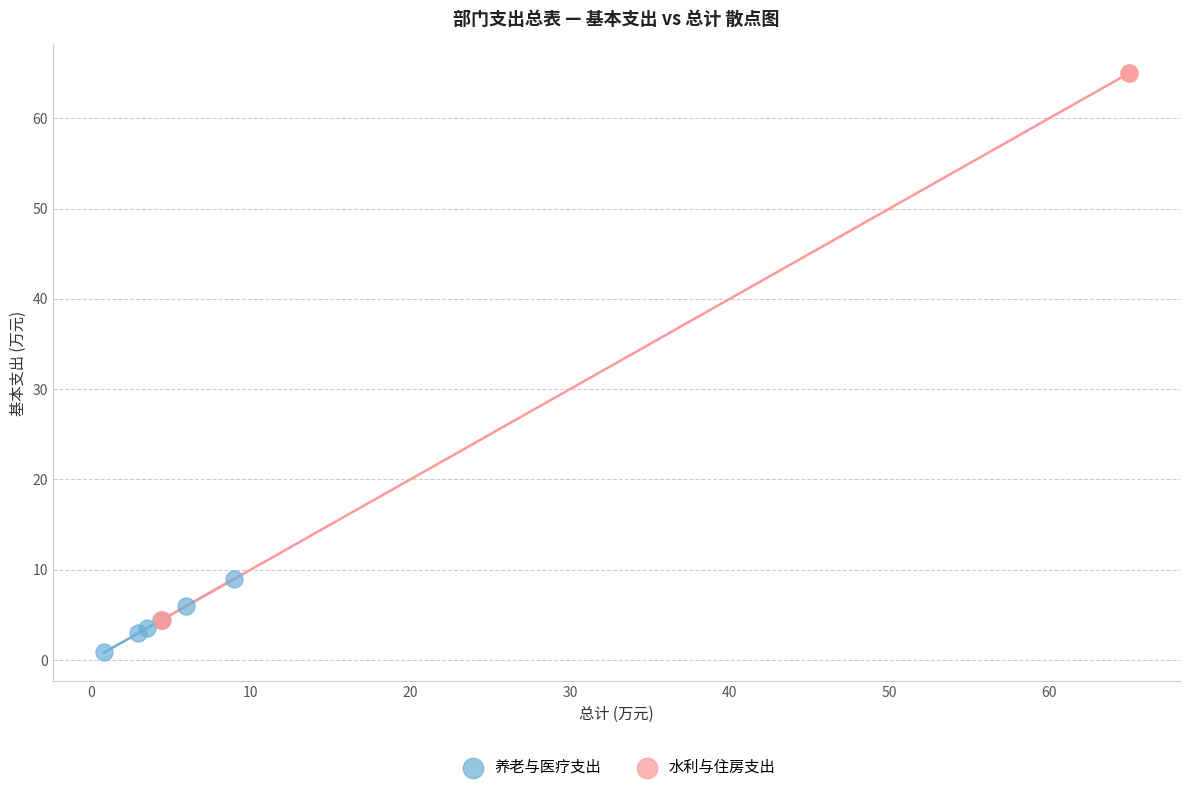

Which series has the largest Y range (max minus min)?

水利与住房支出